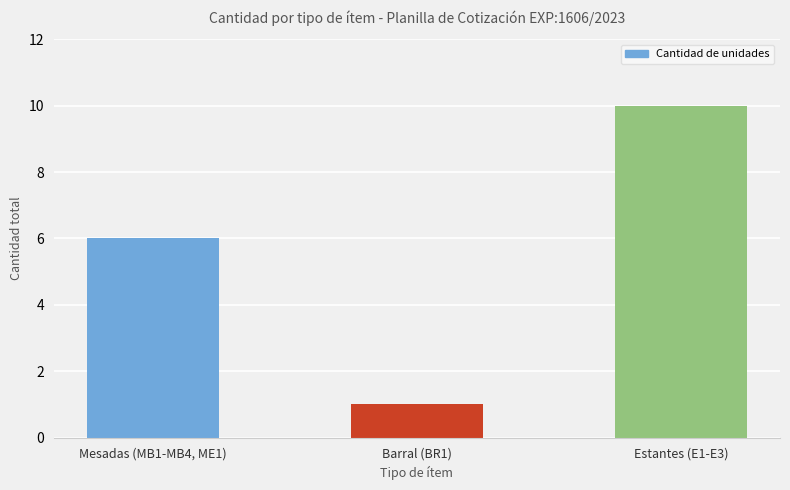

Which label corresponds to the smallest value in the chart?

Barral (BR1)